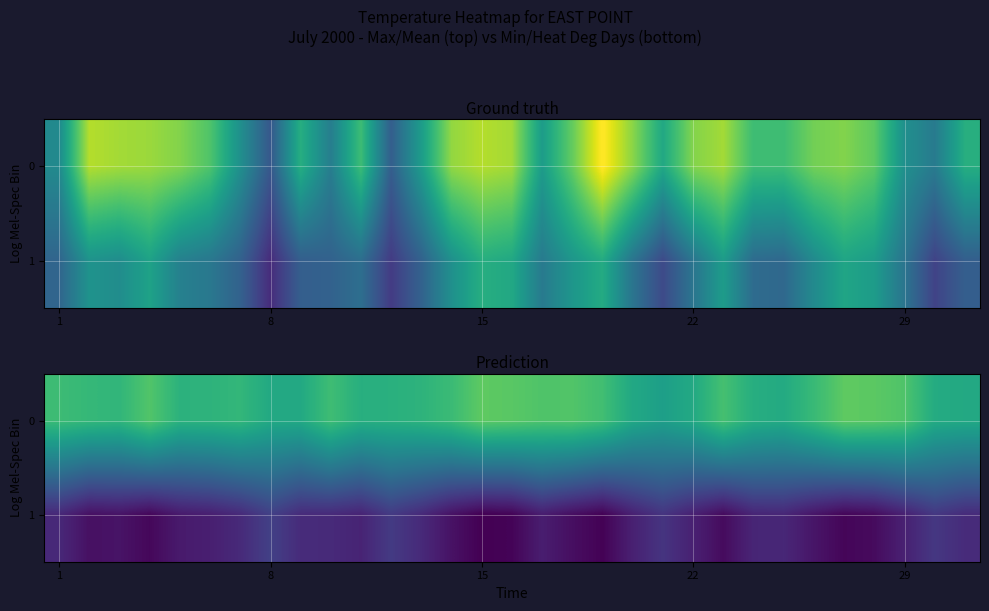

What is the average value of the 0 series?

14.0